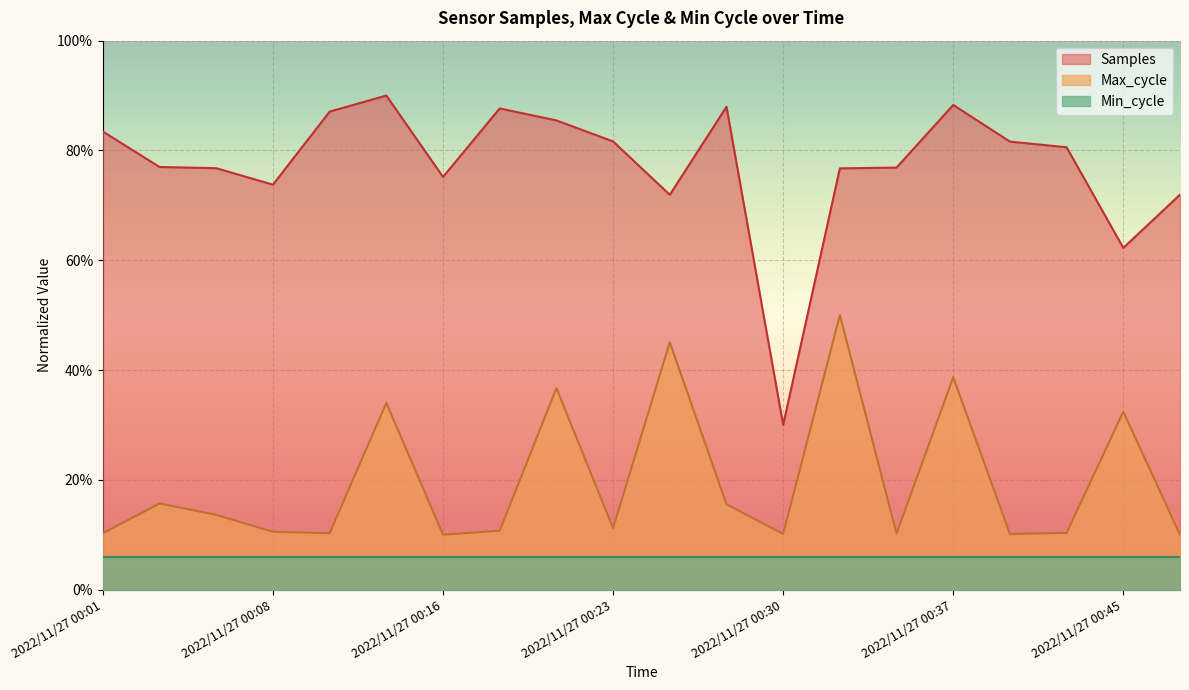

What are all the series names shown in the legend?

Samples, Max_cycle, Min_cycle